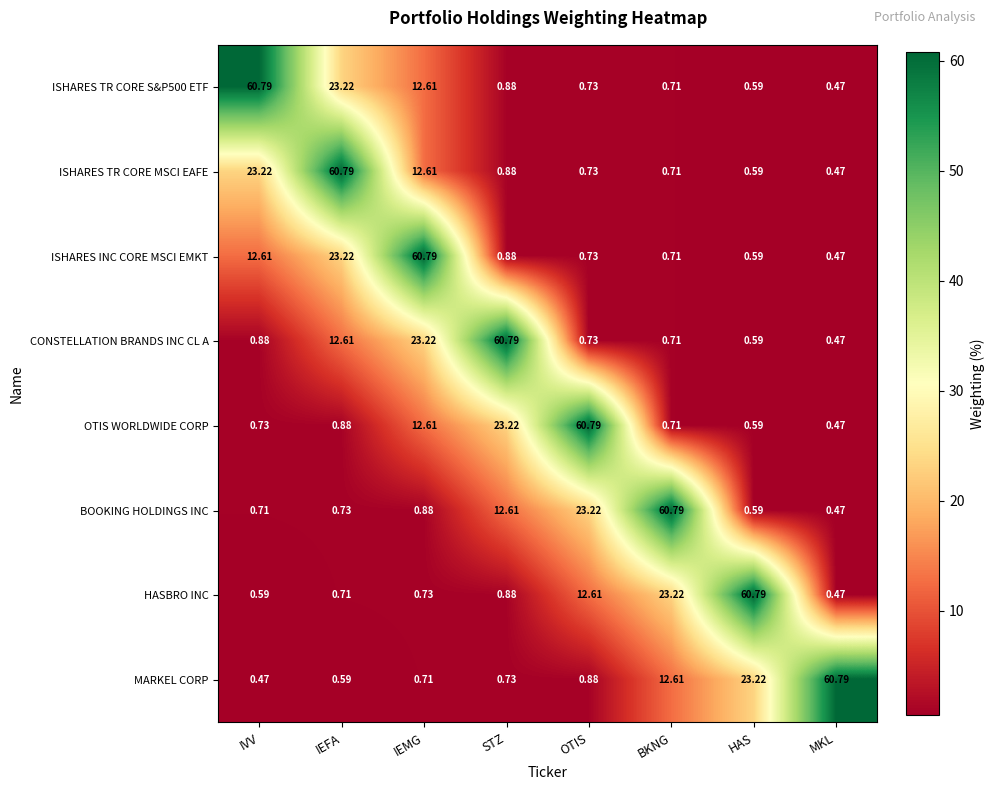

Is the value of CONSTELLATION BRANDS INC CL A at IEMG greater than the value of ISHARES TR CORE MSCI EAFE at BKNG?

Yes